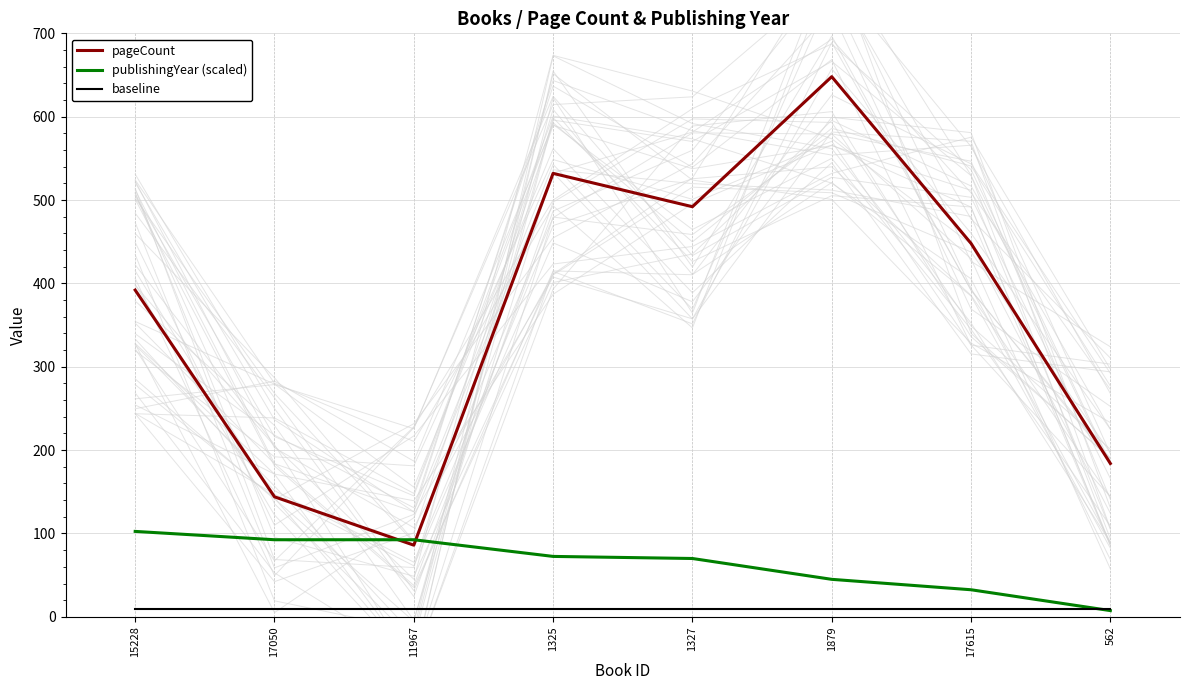

Is this an area chart (filled region under the line)?

No